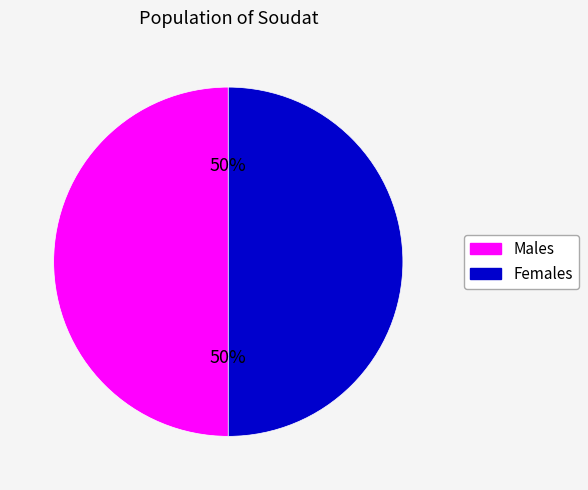

To the nearest percent, what is the average slice percentage?

50%